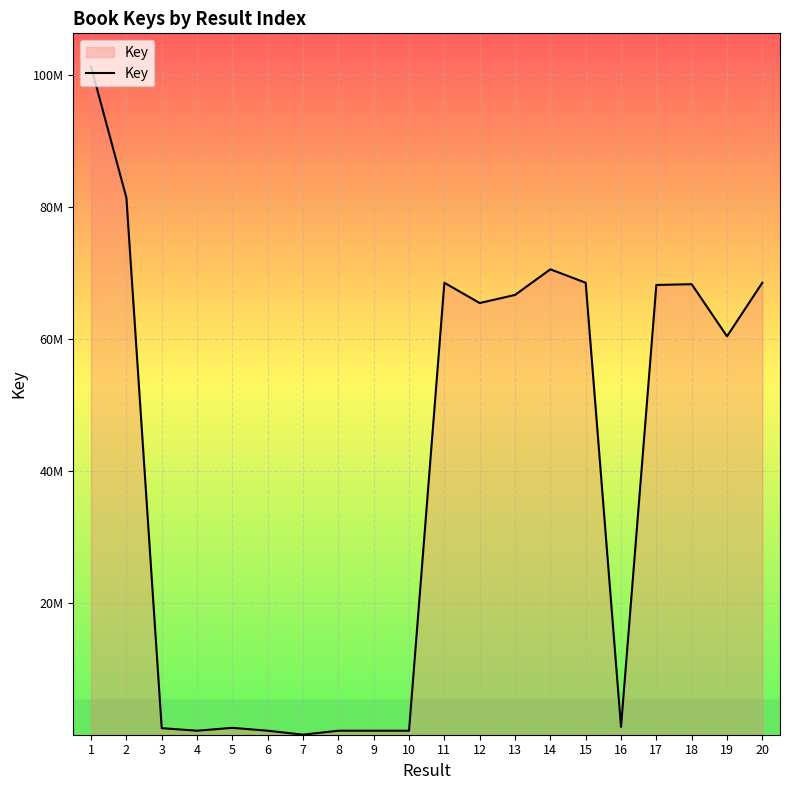

Approximately how many times larger is the value at 20 compared to 10?

99.8